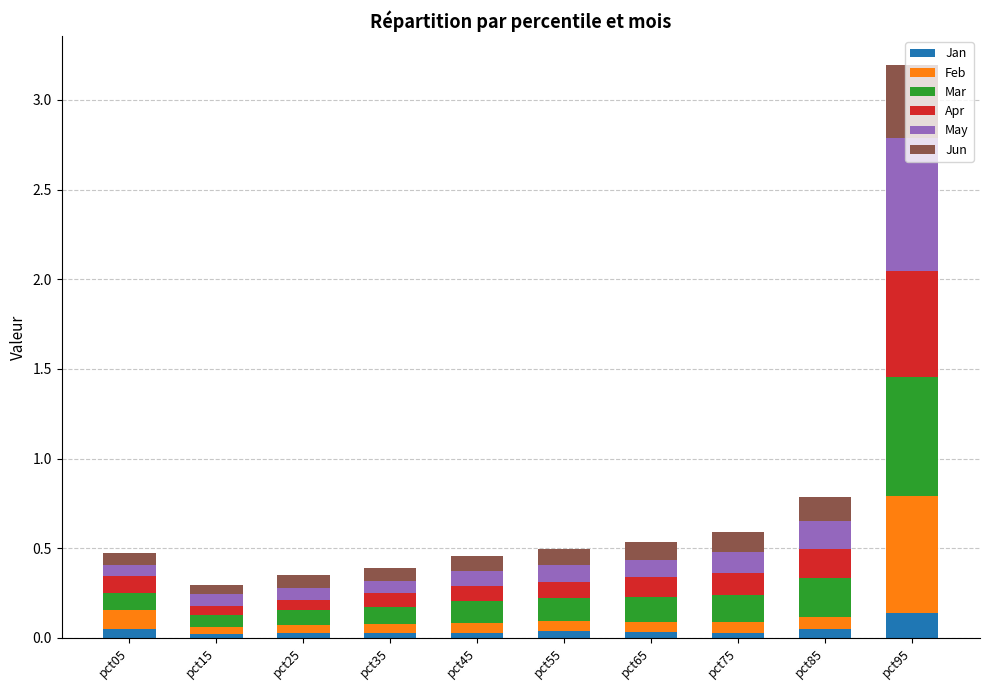

At which category is the sum across all series the highest?

pct95